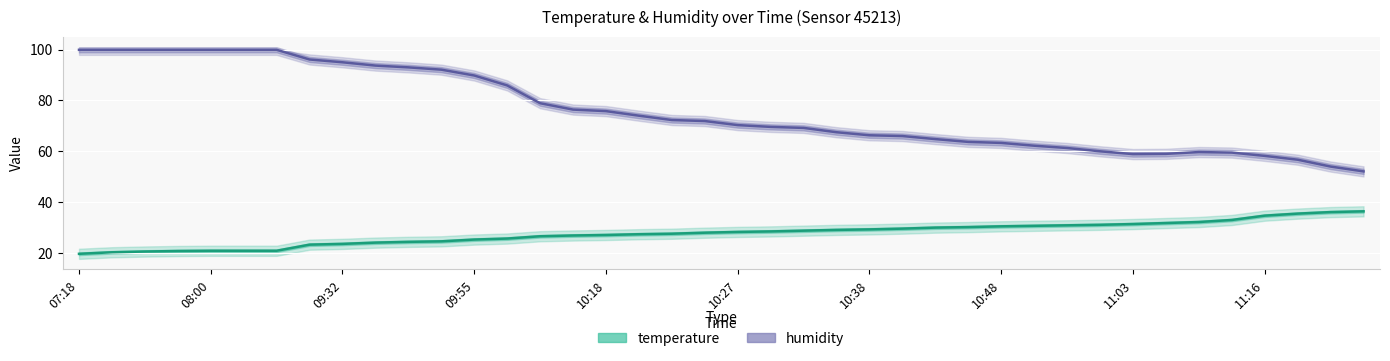

What is the lowest value of the humidity series?

52.1